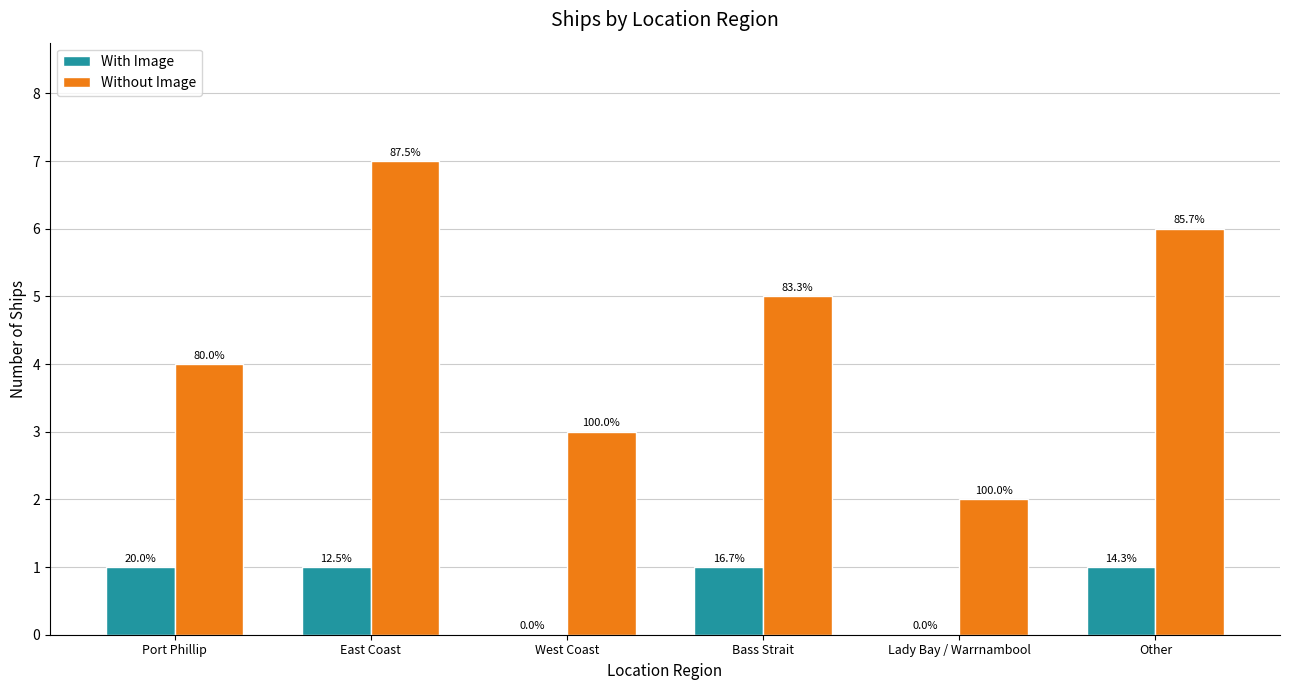

How many groups of bars are there?

6